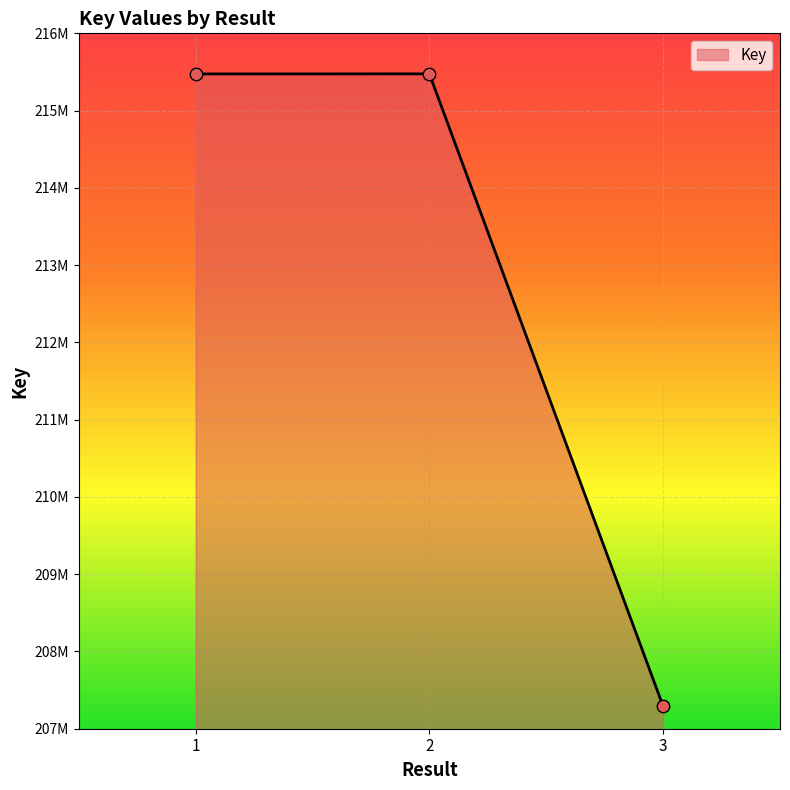

Is this an area chart (filled region under the line)?

Yes